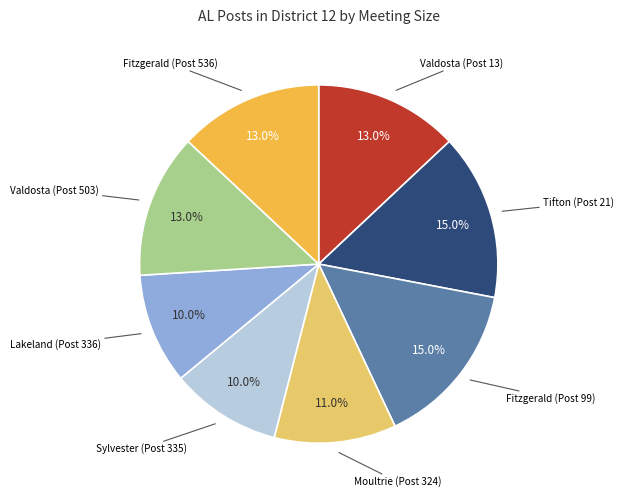

Is there any slice that represents more than half of the pie?

No